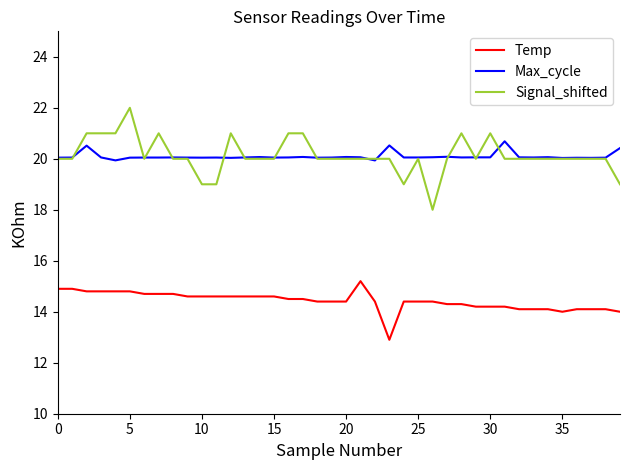

What is the maximum value shown in the chart?

22.0